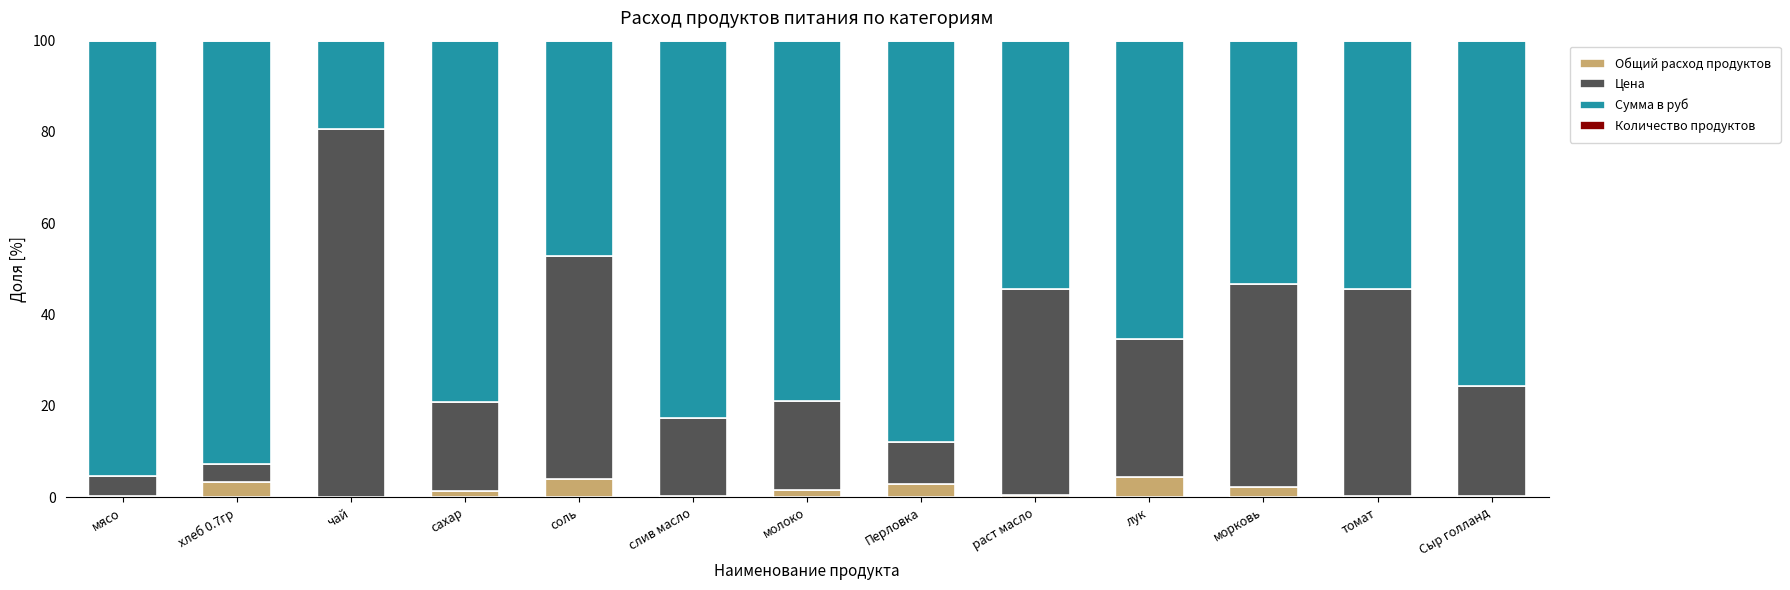

What is the sum of all Общий расход продуктов values?

21.2